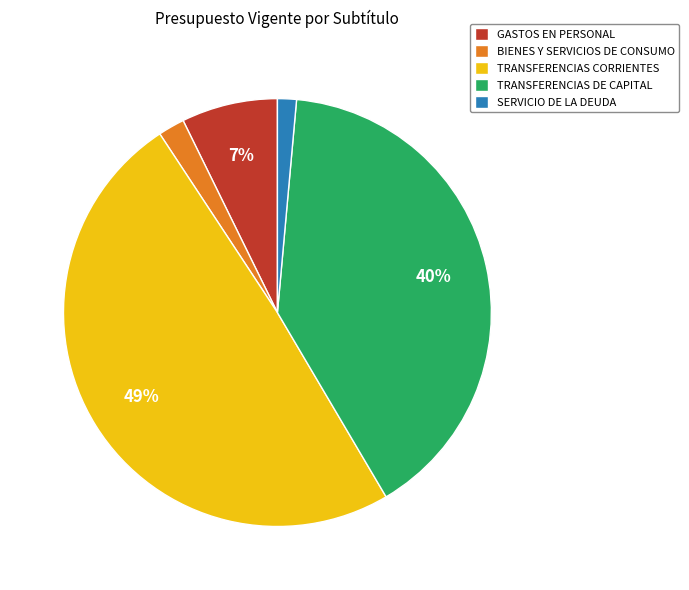

Count the number of slices in the pie.

5